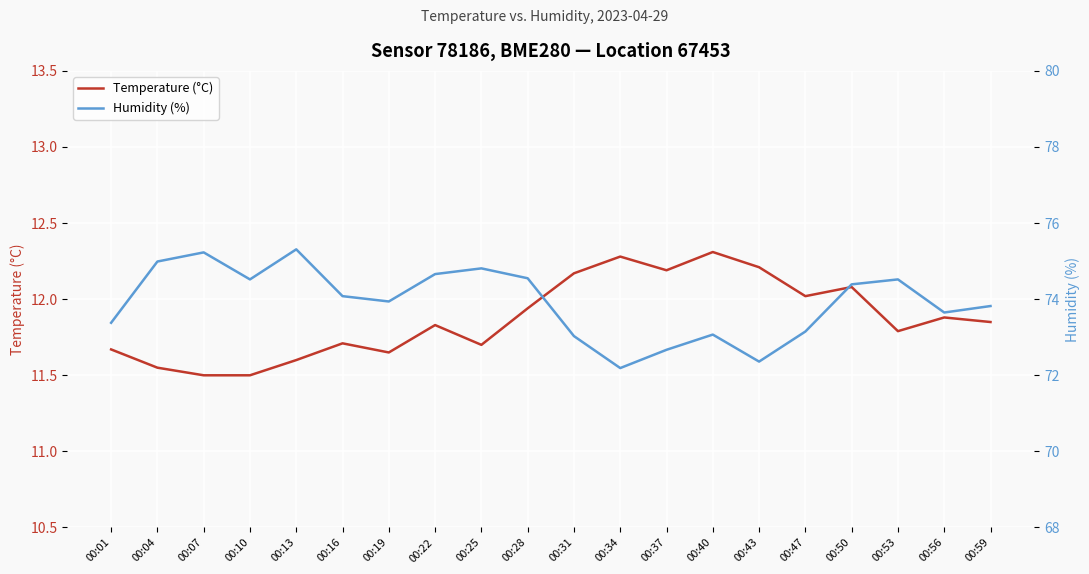

Rank the series at 00:28 from highest to lowest value.

Humidity (%), Temperature (°C)